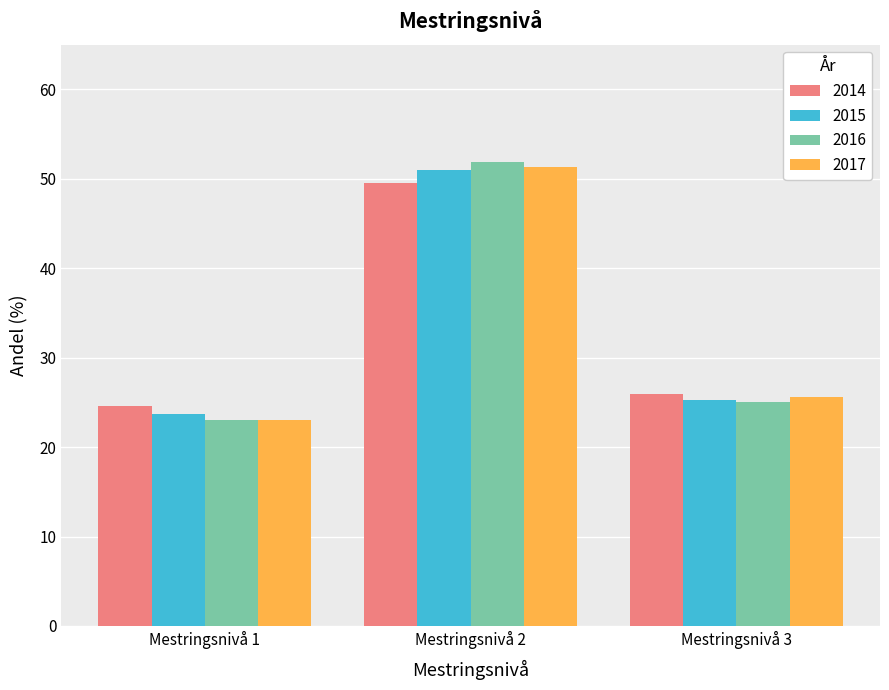

Reading left to right, list all the values displayed in this chart.

2014: 24.6	49.5	25.9
2015: 23.7	51.0	25.3
2016: 23.0	51.9	25.0
2017: 23.0	51.3	25.6